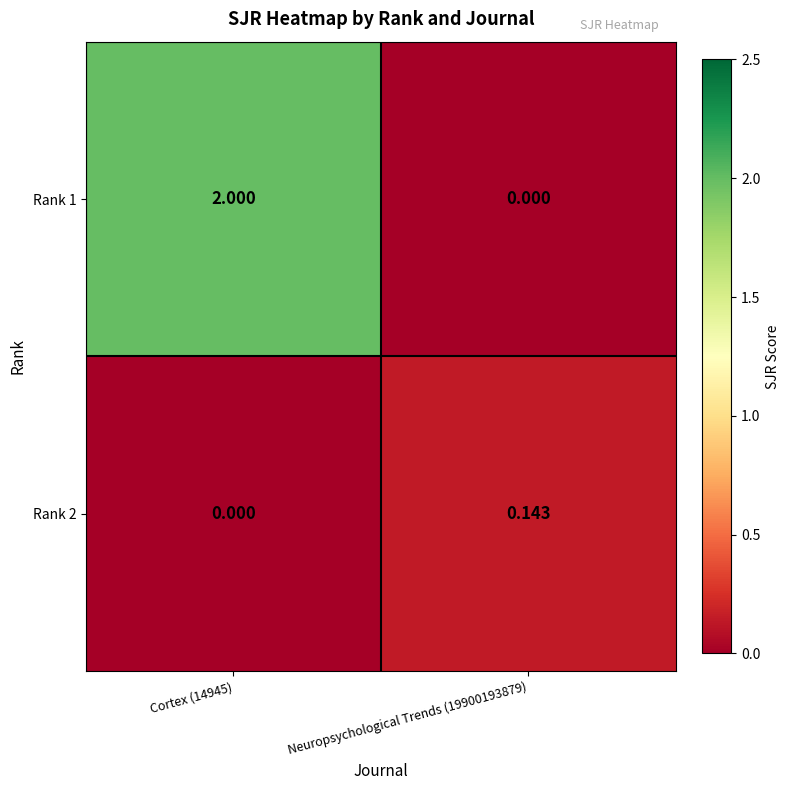

How many distinct data groups are displayed?

2